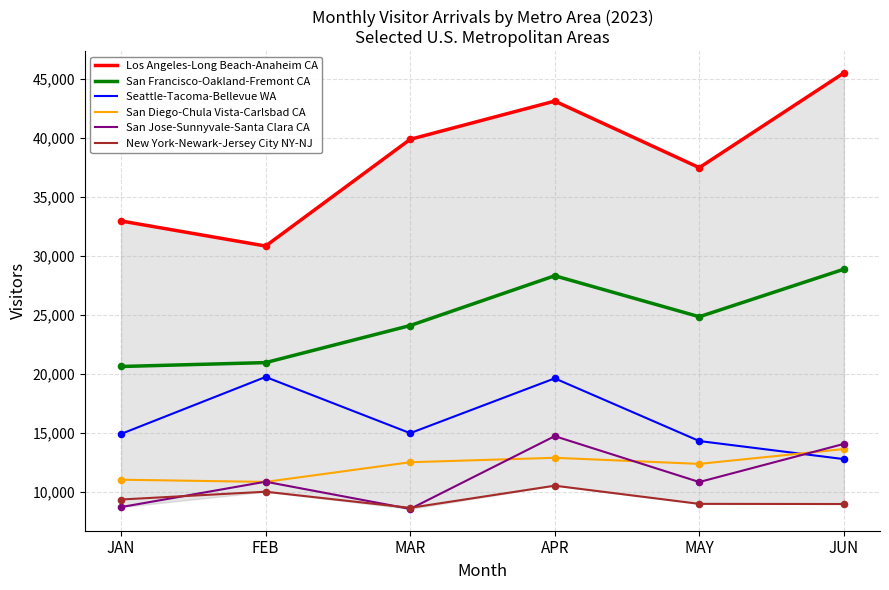

Is the value of San Diego-Chula Vista-Carlsbad CA at JUN greater than the value of Los Angeles-Long Beach-Anaheim CA at FEB?

No